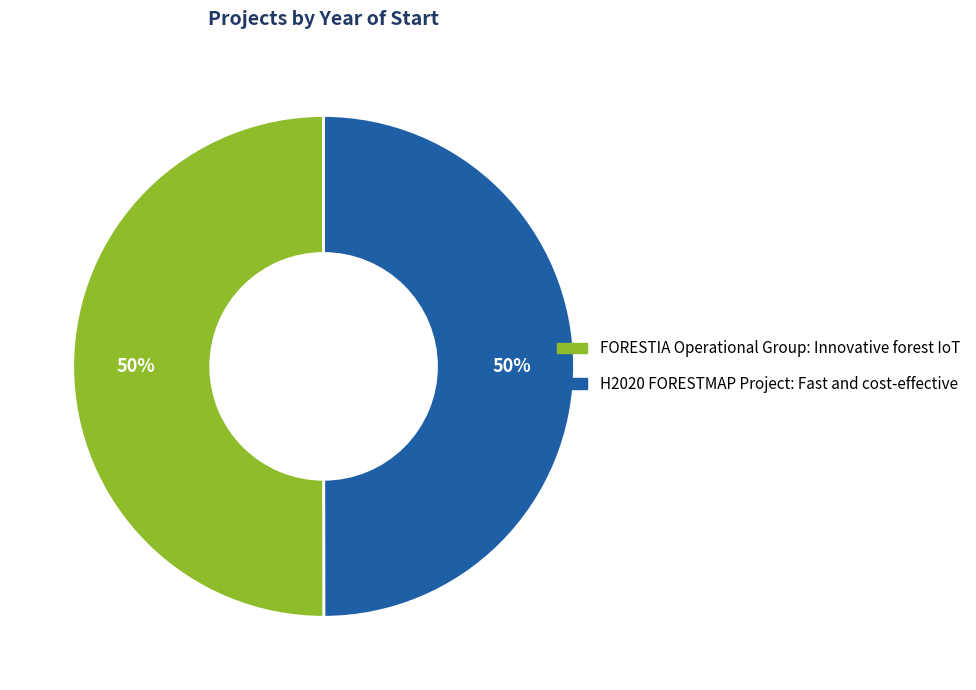

What is the ratio of the value at H2020 FORESTMAP Project: Fast and cost-effective to the value at FORESTIA Operational Group: Innovative forest IoT?

1.0